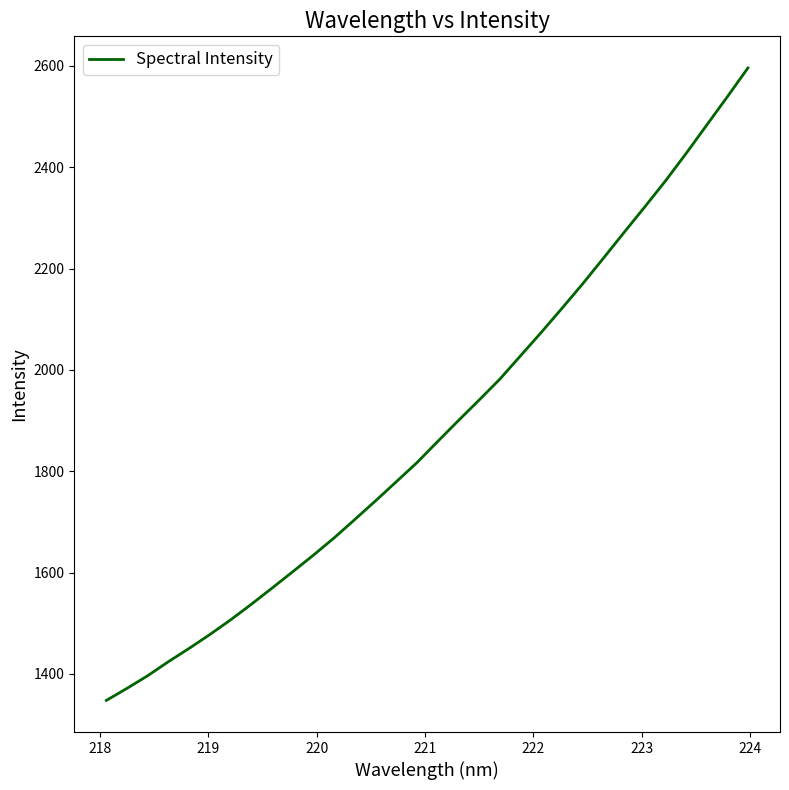

What is the difference between the maximum and minimum values?

1248.4